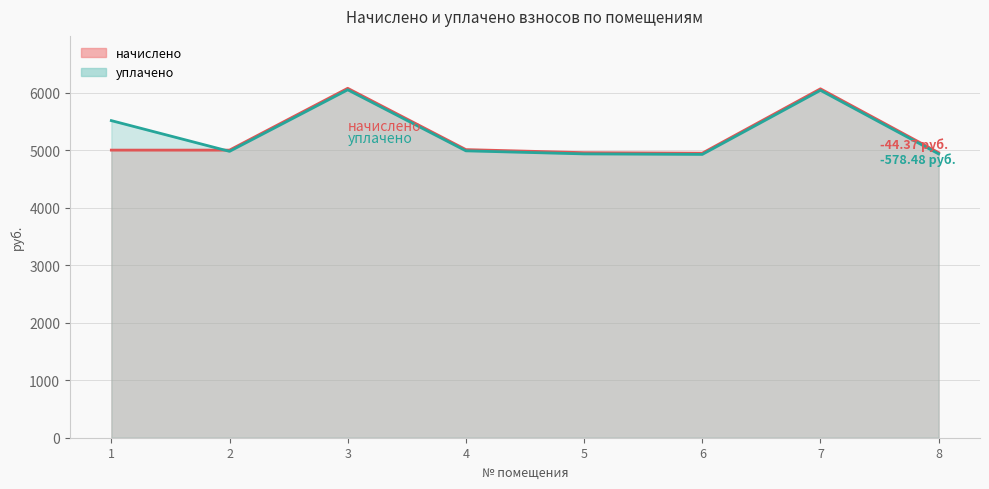

Where is the first local maximum for начислено?

3